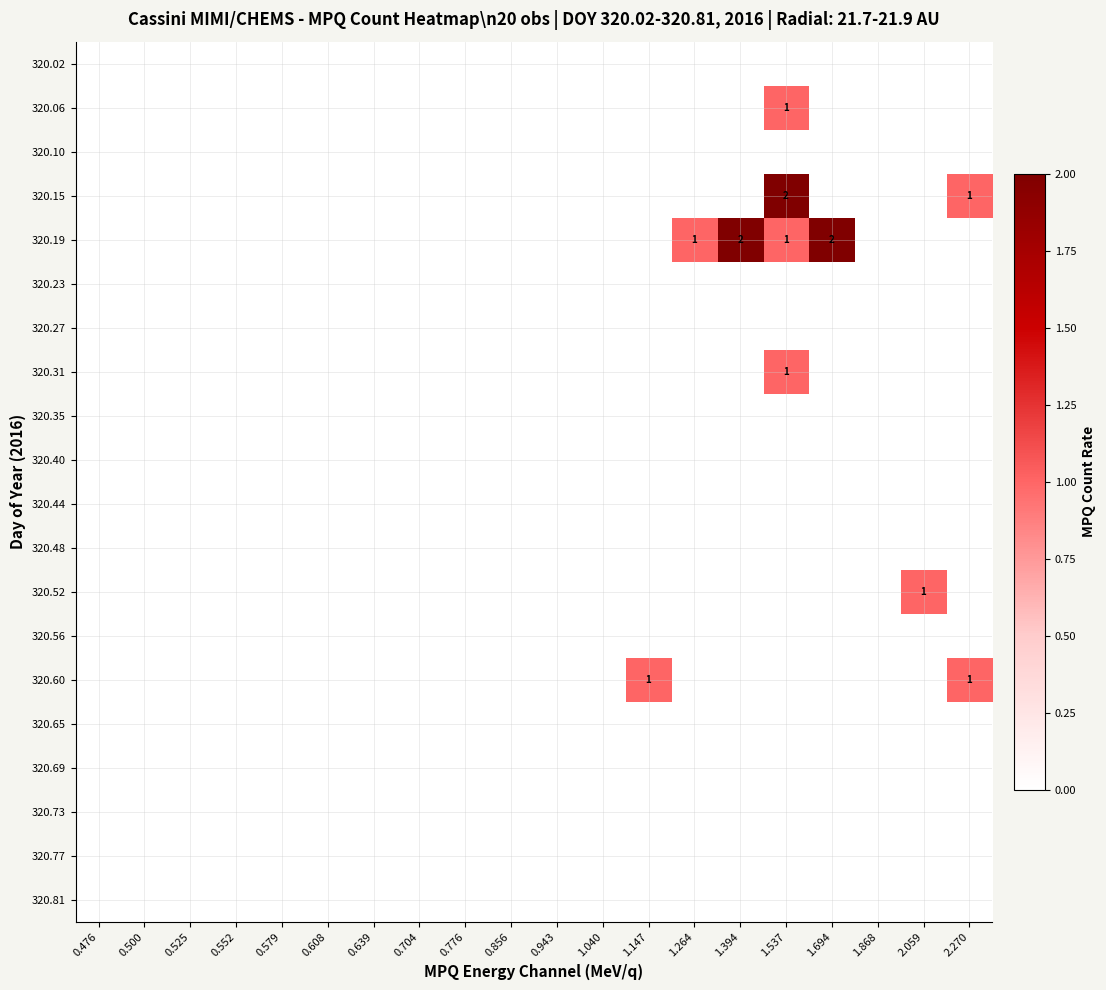

The 320.27 series shows 0 at 0.856. True or false?

True